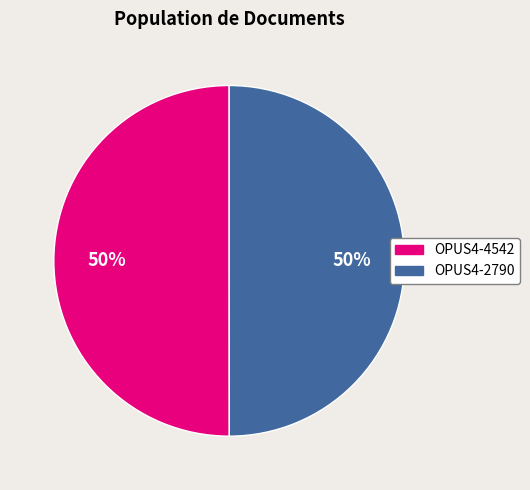

Is the sum of OPUS4-4542 and OPUS4-2790 greater than half?

Yes